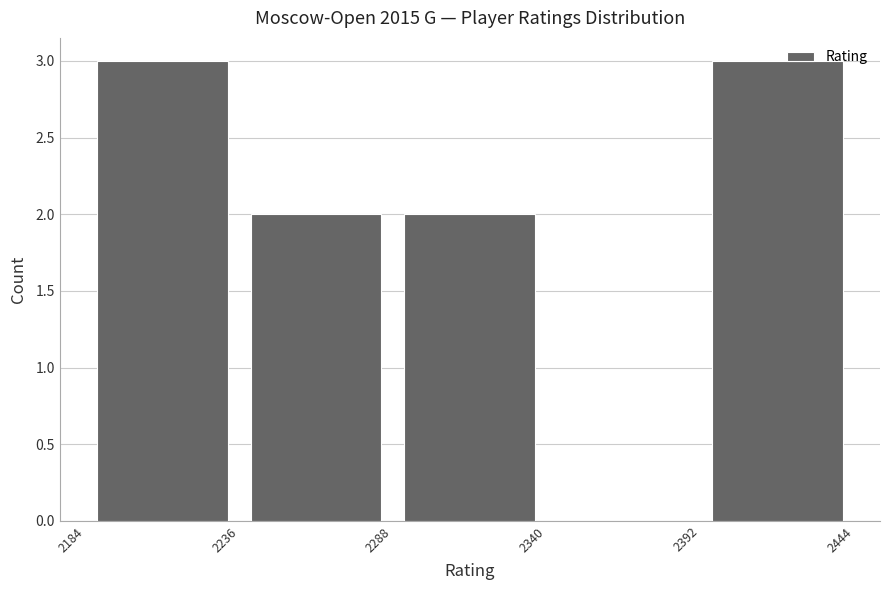

Reading left to right, list every bar in this chart as the range it spans on the x-axis followed by its height. The values are not printed on the chart, so give them approximately, as read against the axis.

2184 to 2236: 3
2236 to 2288: 2
2288 to 2340: 2
2340 to 2392: 0
2392 to 2444: 3